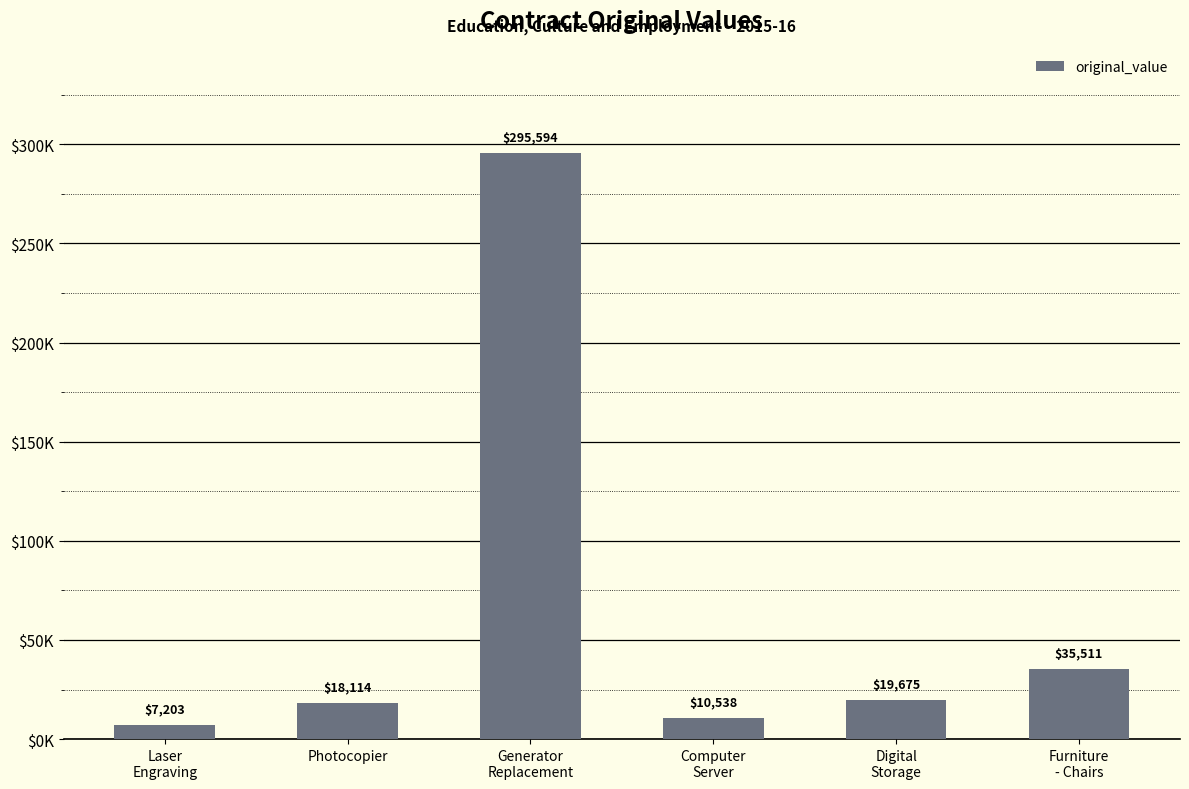

Reading left to right, list all the values displayed in this chart.

7203.0	18113.8	295594.0	10538.0	19675.0	35511.0